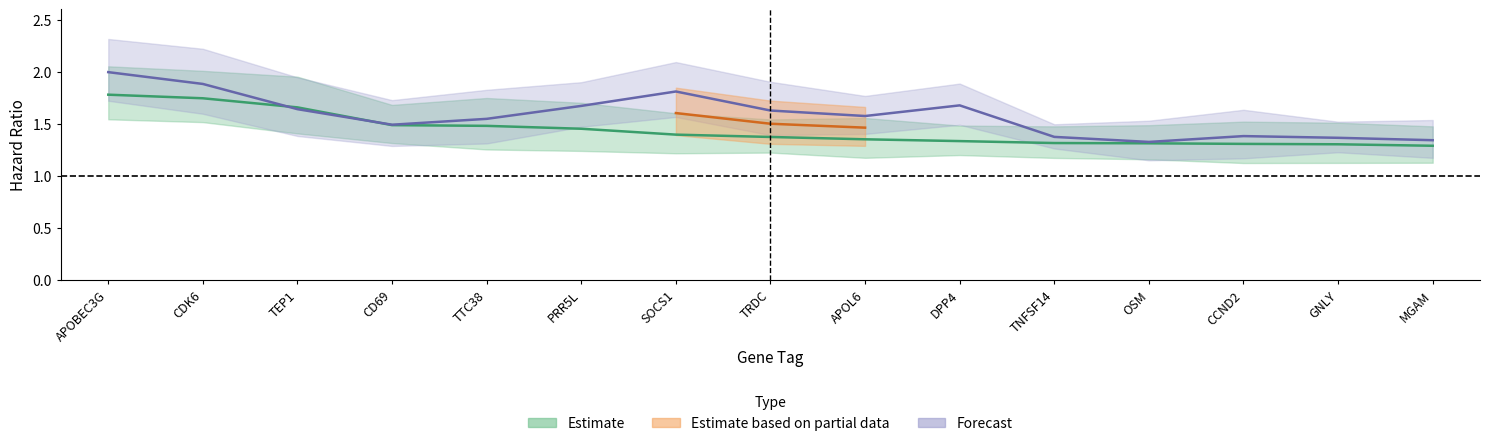

Between which two adjacent categories do Estimate_HR and Forecast_Low first intersect?

TTC38 and PRR5L